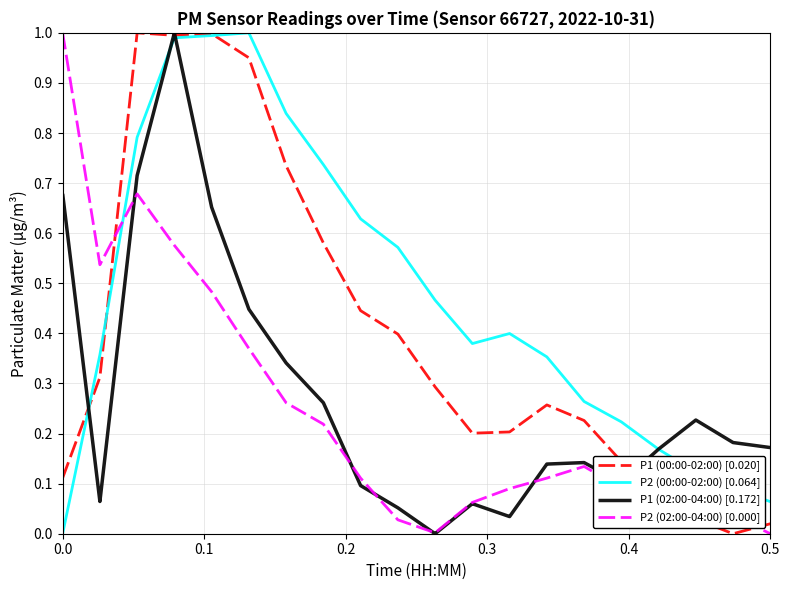

Which series has the largest total across all categories?

P2 (00:00-02:00) [0.064]